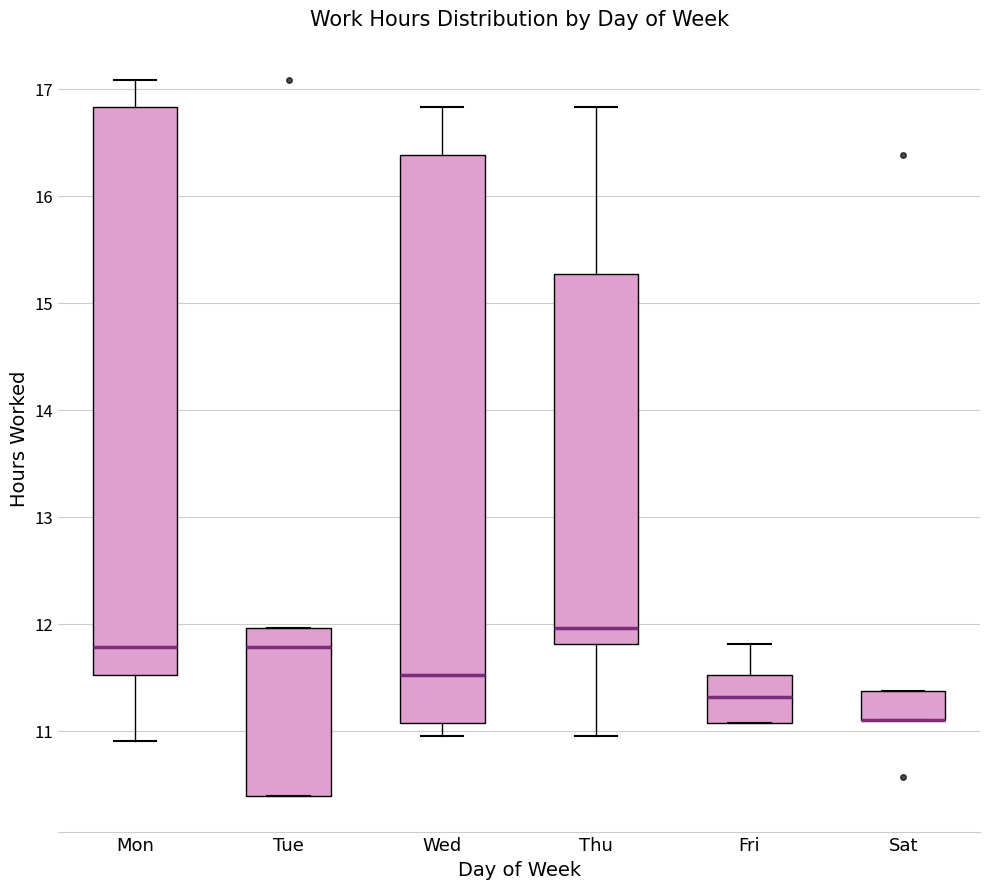

Where is the lower edge of the box for Wed on the y-axis? The values are not printed on the chart, so give them approximately, as read against the axis.

11.1